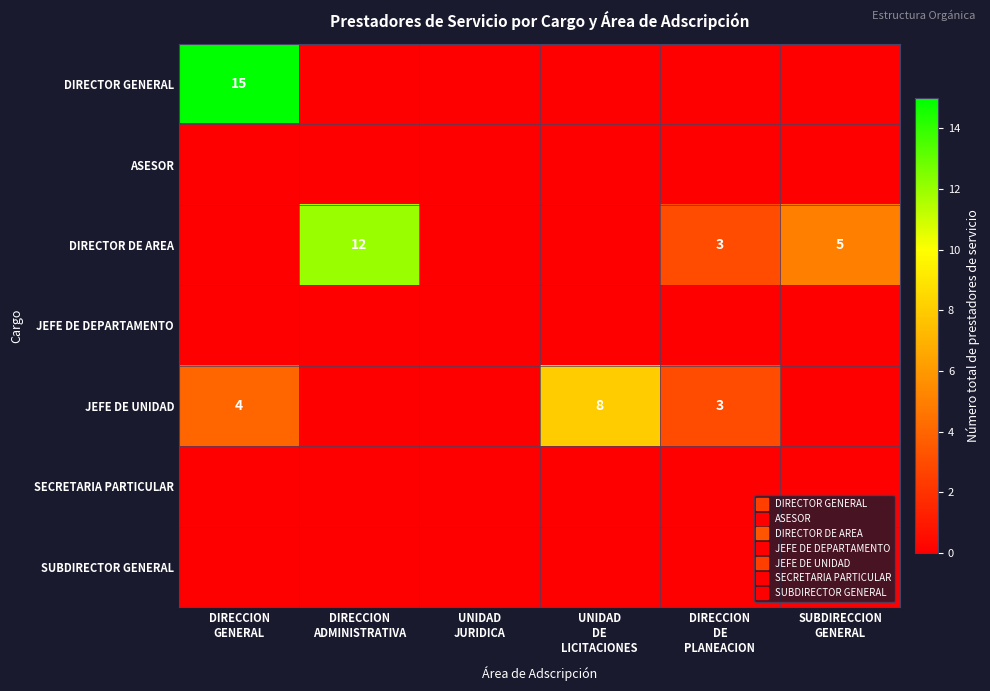

Between UNIDAD
DE
LICITACIONES and DIRECCION
DE
PLANEACION, which is larger?

UNIDAD
DE
LICITACIONES